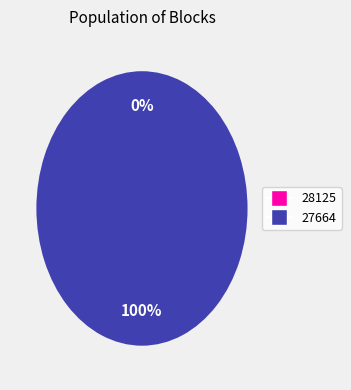

Is 27664 the majority of the pie?

Yes